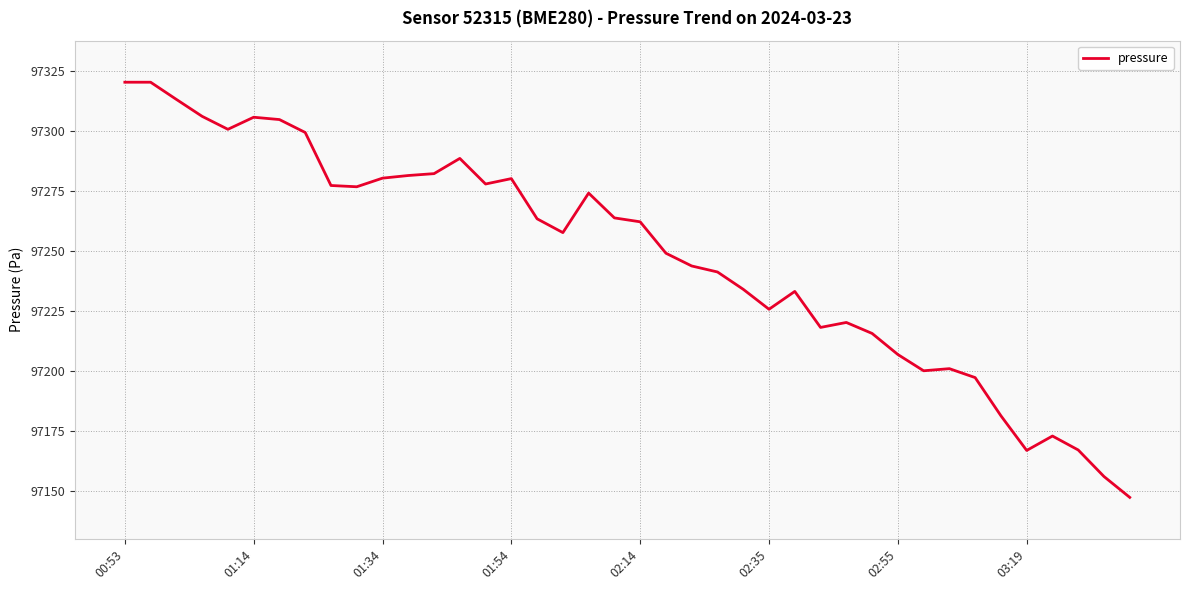

What is the difference between the maximum and minimum values?

173.0